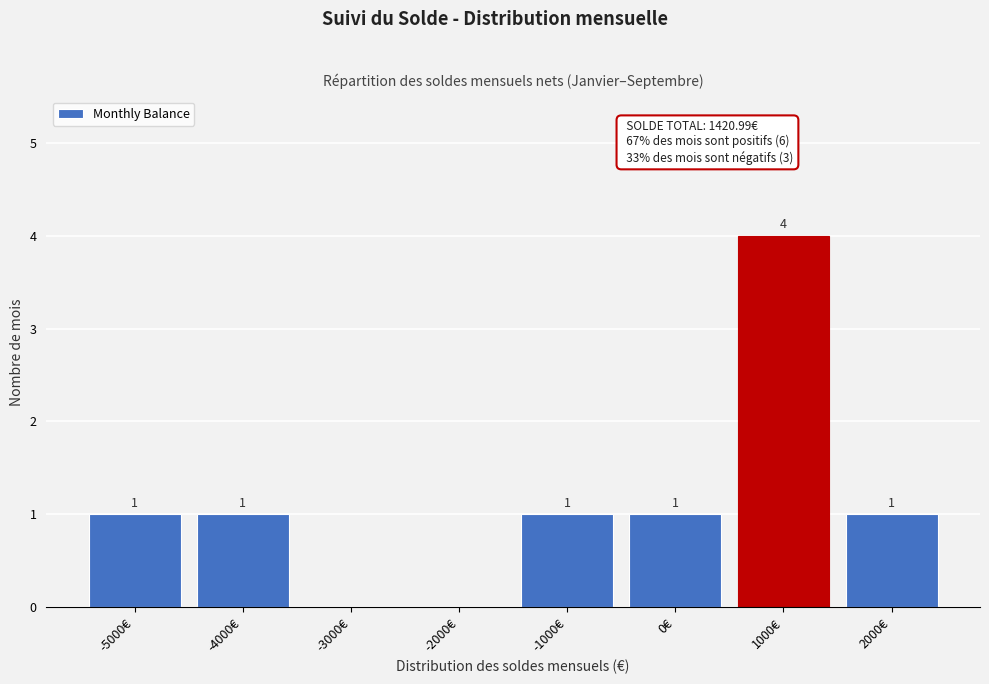

Reading left to right, transcribe all the data shown in this chart.

-5000€=1	-4000€=1	-3000€=0	-2000€=0	-1000€=1	0€=1	1000€=4	2000€=1